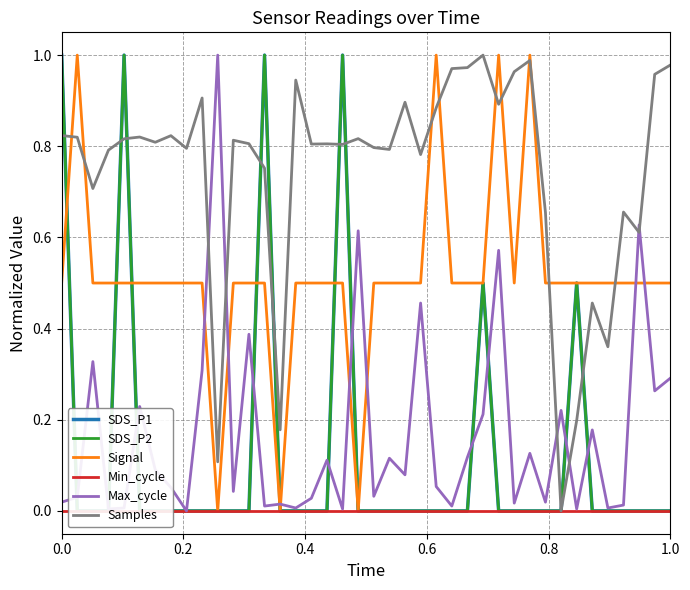

The value of SDS_P1 at 11 is -0.6. True or false?

False